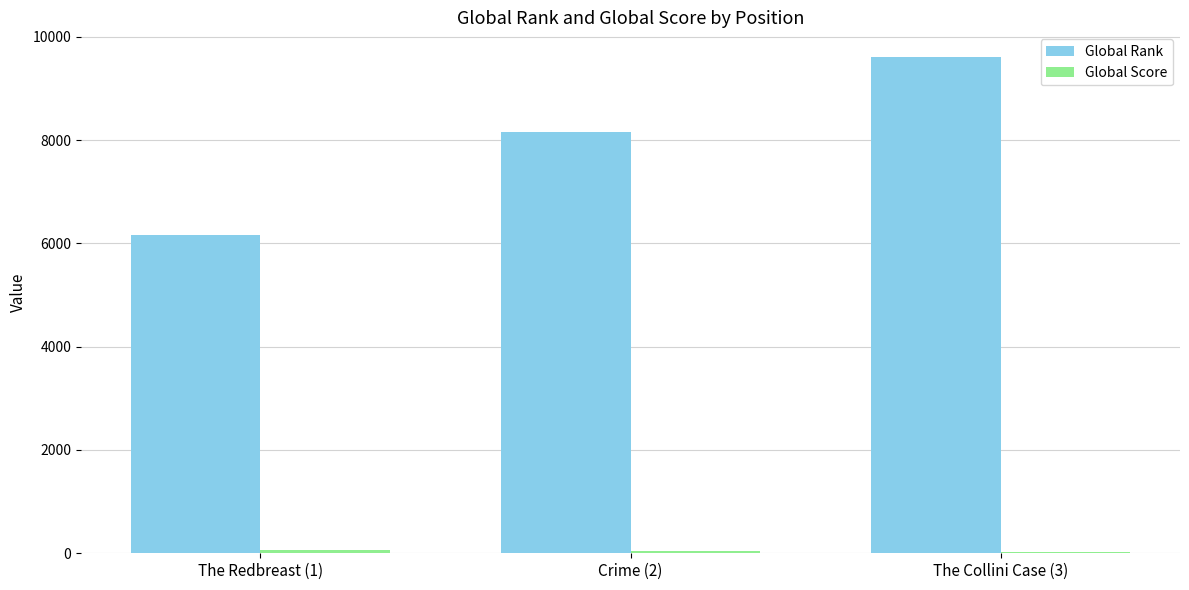

Which series has the largest total across all categories?

Global Rank